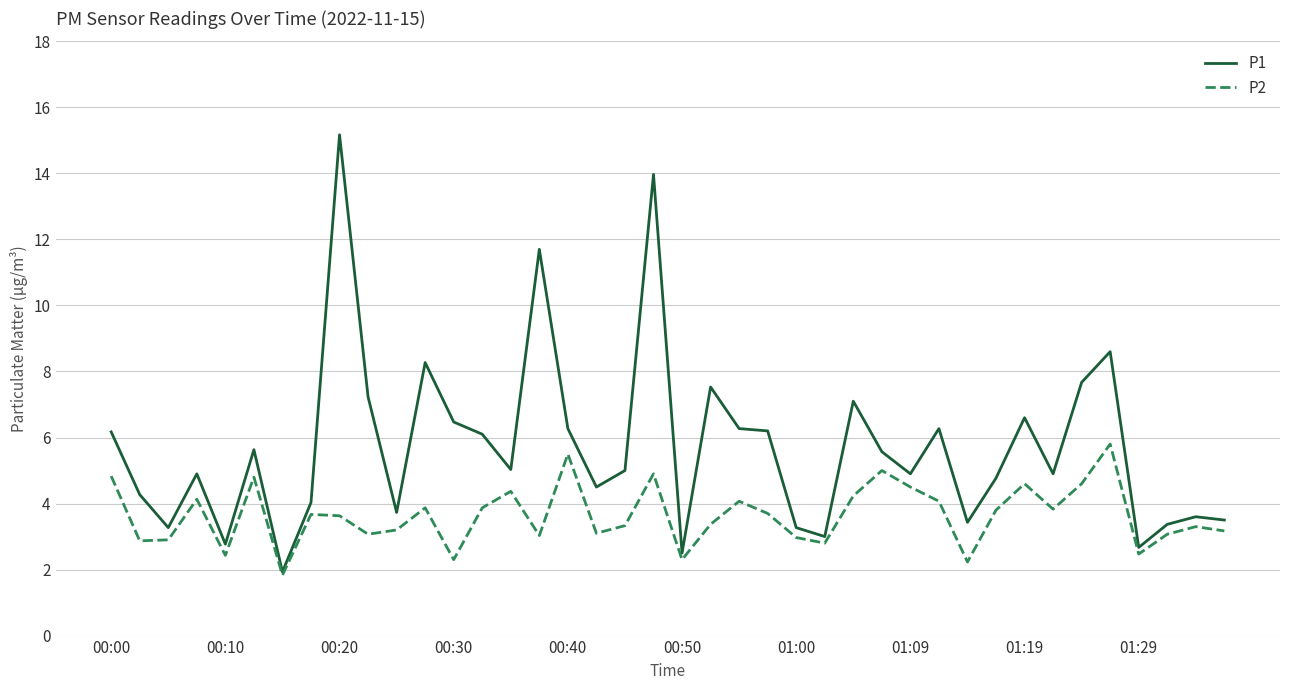

What is the average value of the P1 series?

5.7